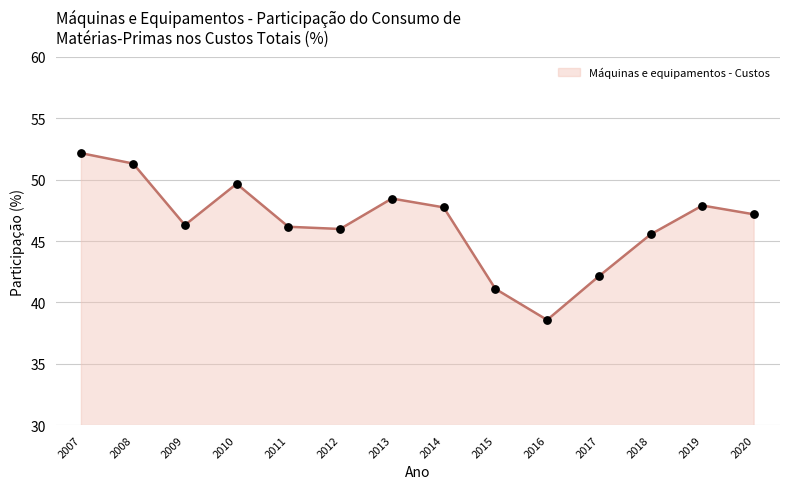

Between 2007 and 2014, which is larger?

2007